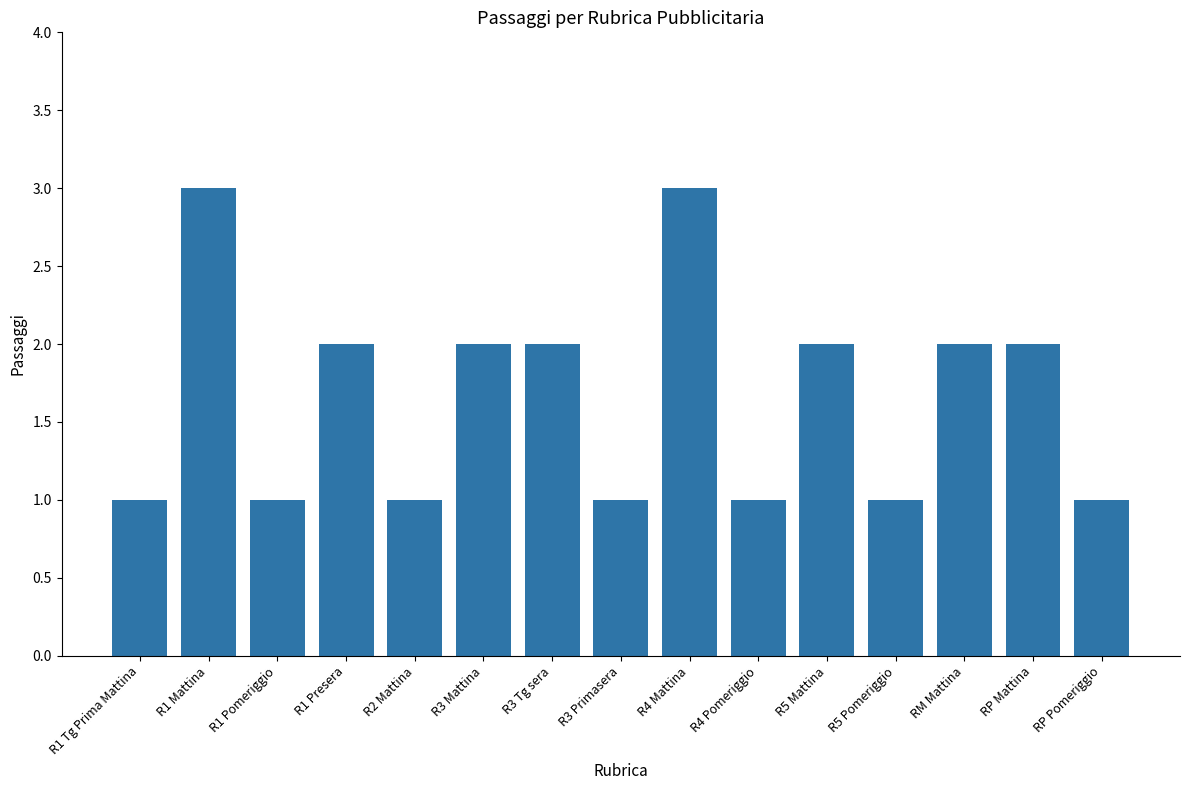

Reading left to right, transcribe all the data shown in this chart.

R1 Tg Prima Mattina=1	R1 Mattina=3	R1 Pomeriggio=1	R1 Presera=2	R2 Mattina=1	R3 Mattina=2	R3 Tg sera=2	R3 Primasera=1	R4 Mattina=3	R4 Pomeriggio=1	R5 Mattina=2	R5 Pomeriggio=1	RM Mattina=2	RP Mattina=2	RP Pomeriggio=1